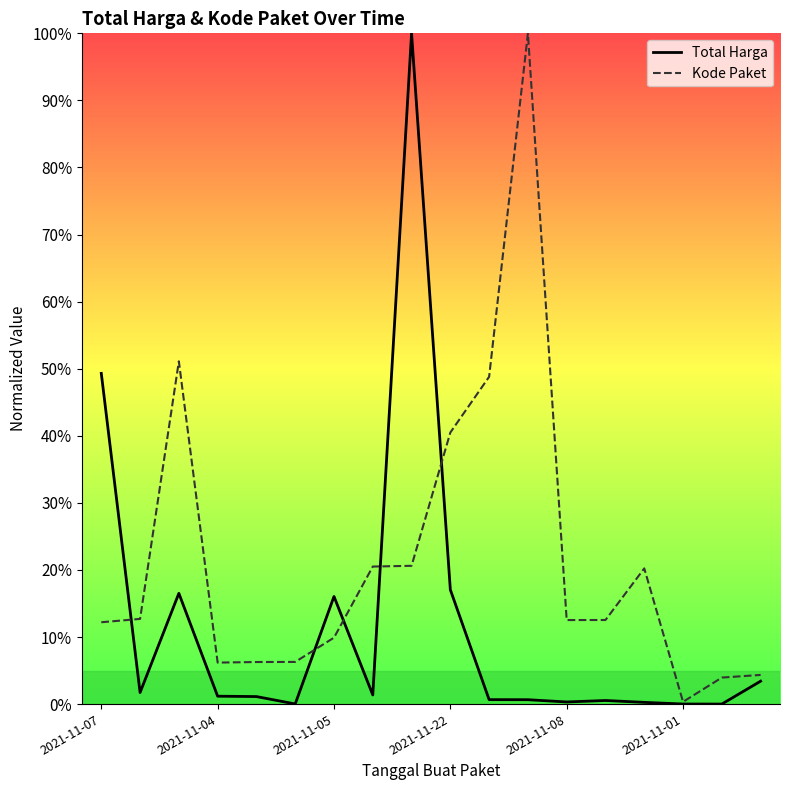

What are all the series names shown in the legend?

Total Harga, Kode Paket